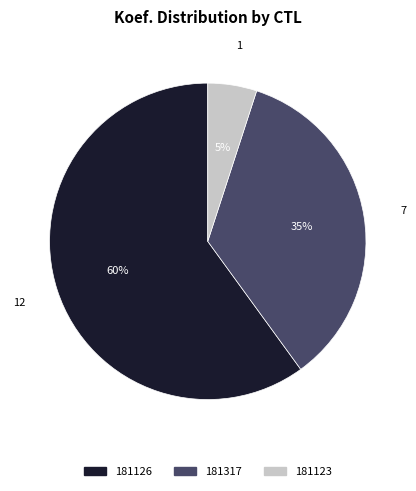

Which has a higher value, 181126 or 181123?

181126